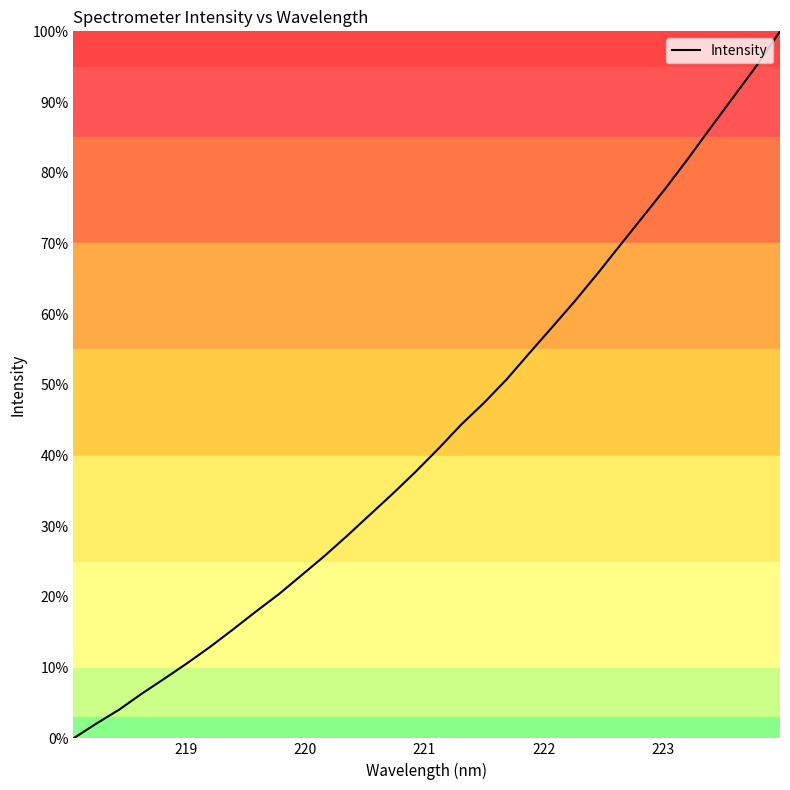

Reading left to right, extract all data points from this chart.

0.0	2.1	4.1	6.3	8.5	10.7	13.0	15.4	17.9	20.4	23.1	25.8	28.7	31.6	34.6	37.7	41.0	44.4	47.4	50.8	54.5	58.2	61.9	65.8	69.8	73.9	77.9	82.2	86.6	90.9	95.3	100.0